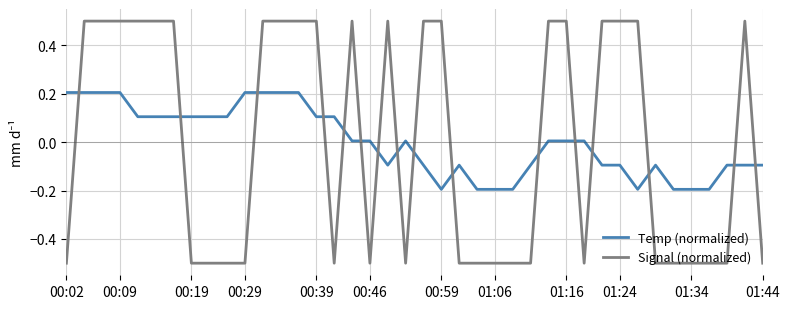

Which series has the largest range (max minus min)?

Signal (normalized)